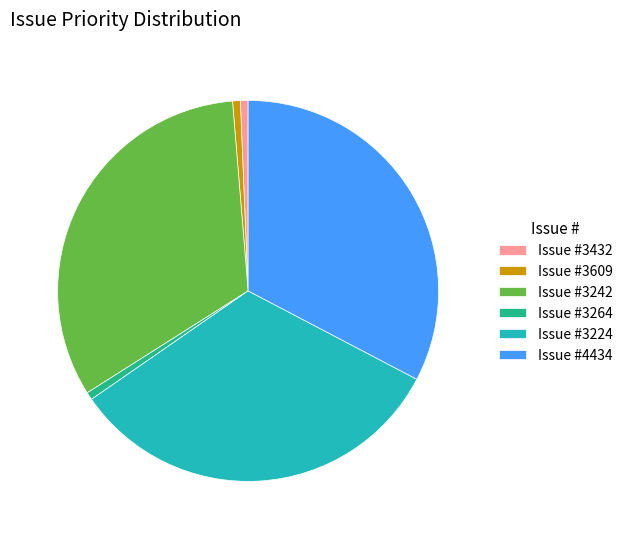

The Issue #4434 slice represents 24% of the pie. True or false?

False